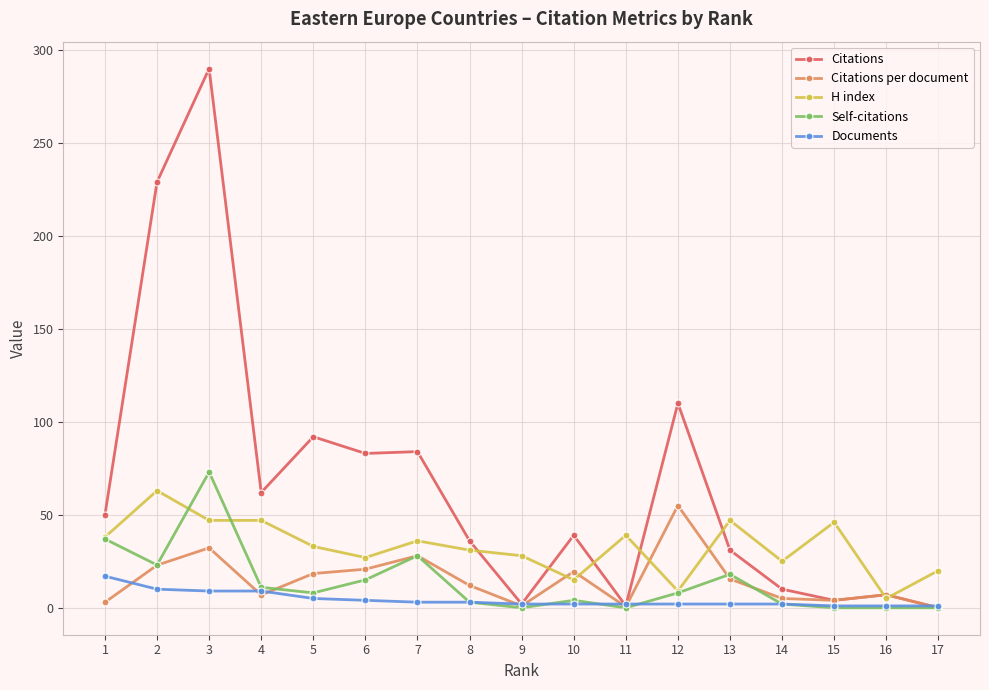

What is the approximate value of Citations per document at 10?

19.5